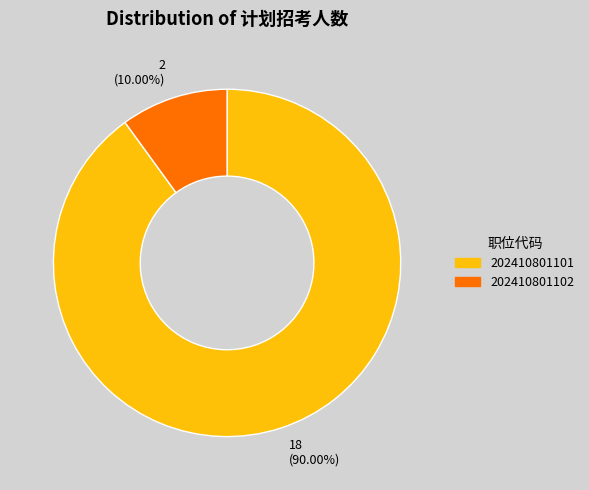

Which category has the biggest portion of the pie?

202410801101